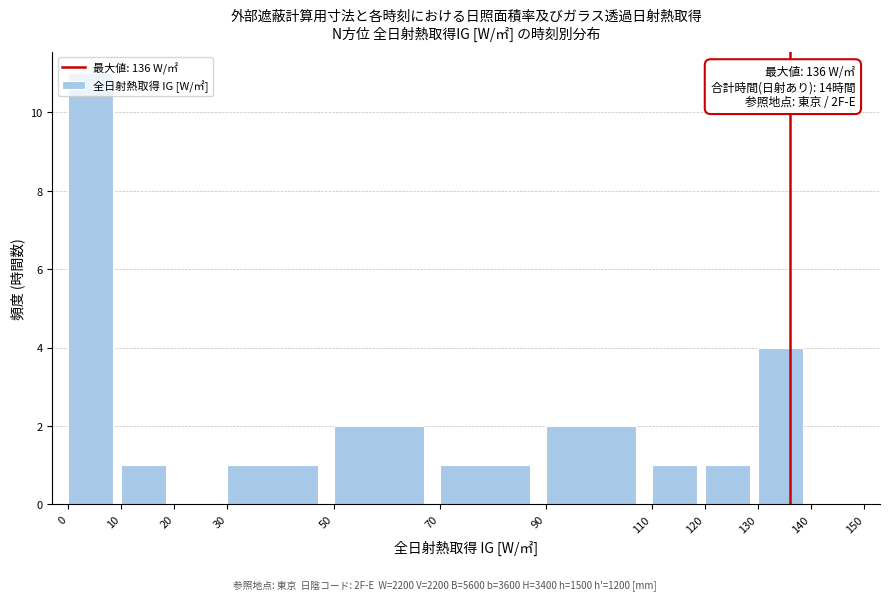

Which range on the x-axis has the tallest bar?

0 to 10